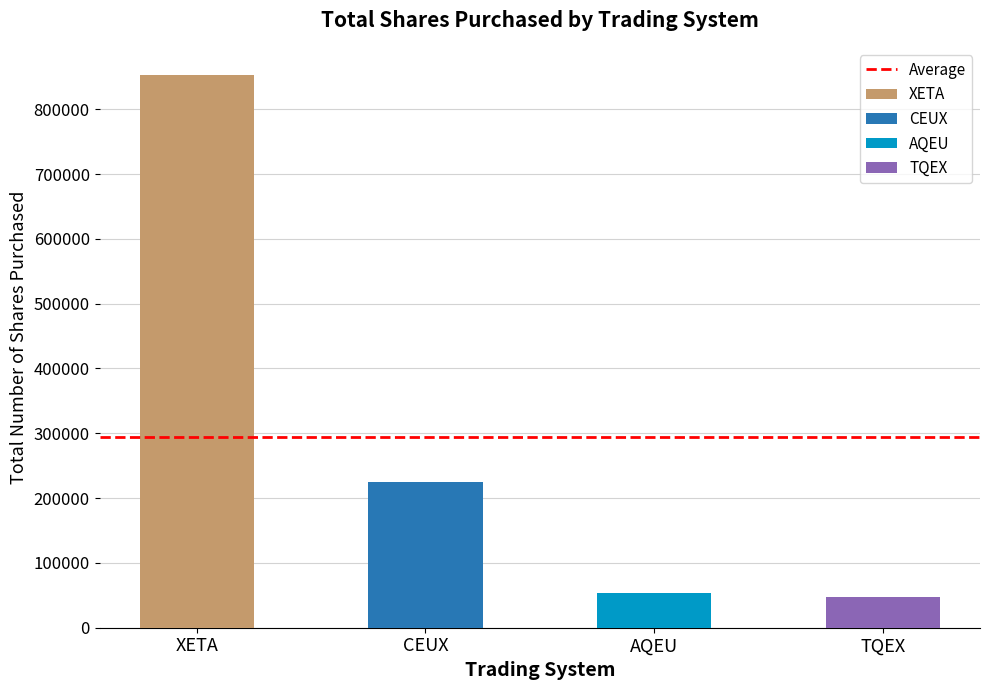

What is the difference between the maximum and minimum values in the Total shares purchased series?

805083.0